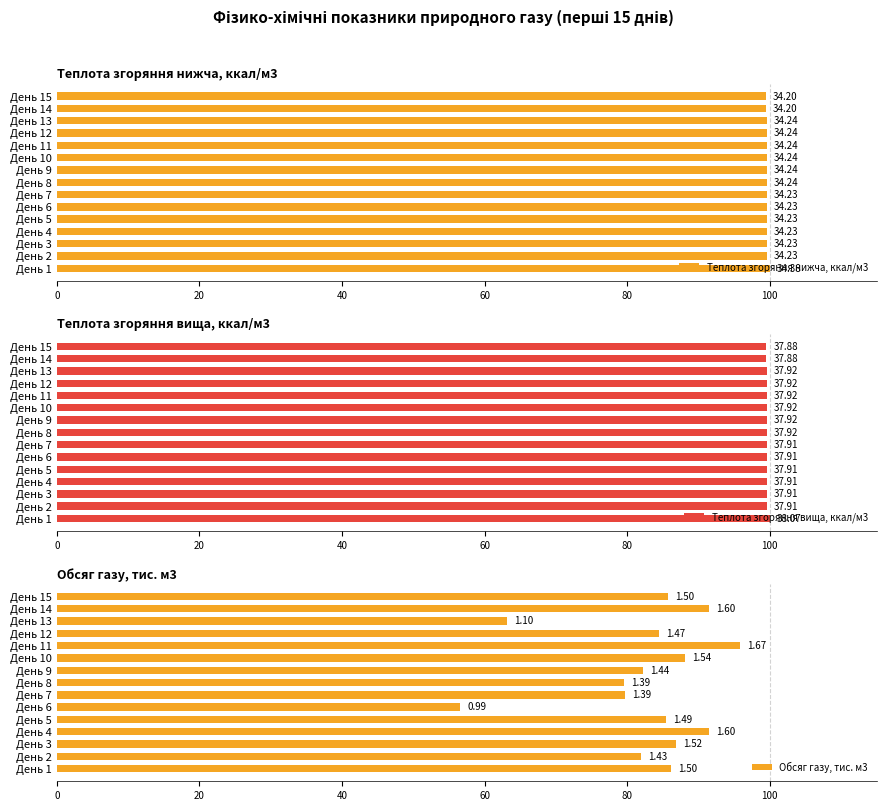

At День 12, list the series in order from smallest to largest.

Обсяг газу, тис. м3, Теплота згоряння нижча, ккал/м3, Теплота згоряння вища, ккал/м3